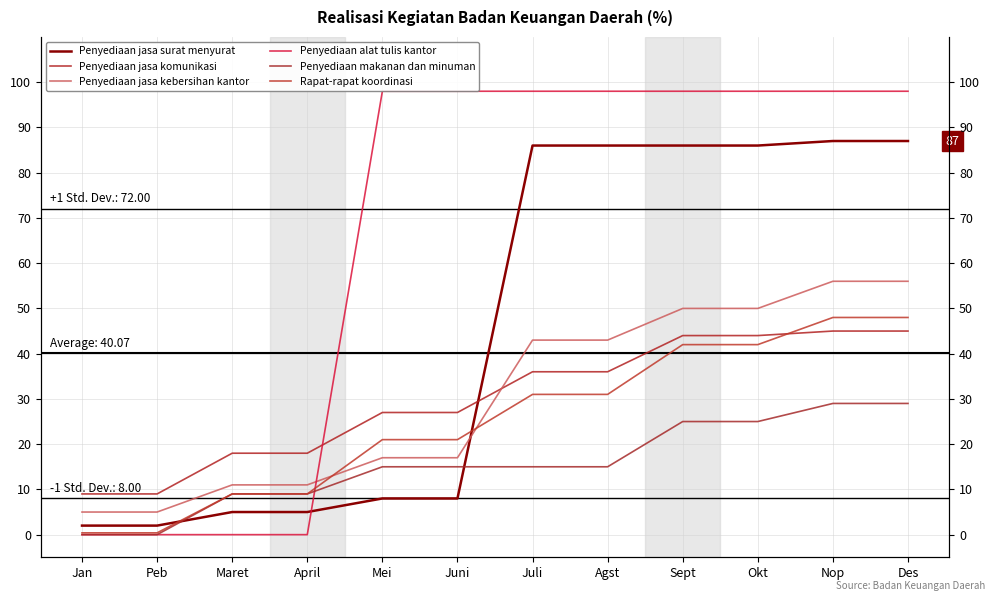

Is the value of Penyediaan alat tulis kantor at Maret greater than the value of Rapat-rapat koordinasi at Sept?

No